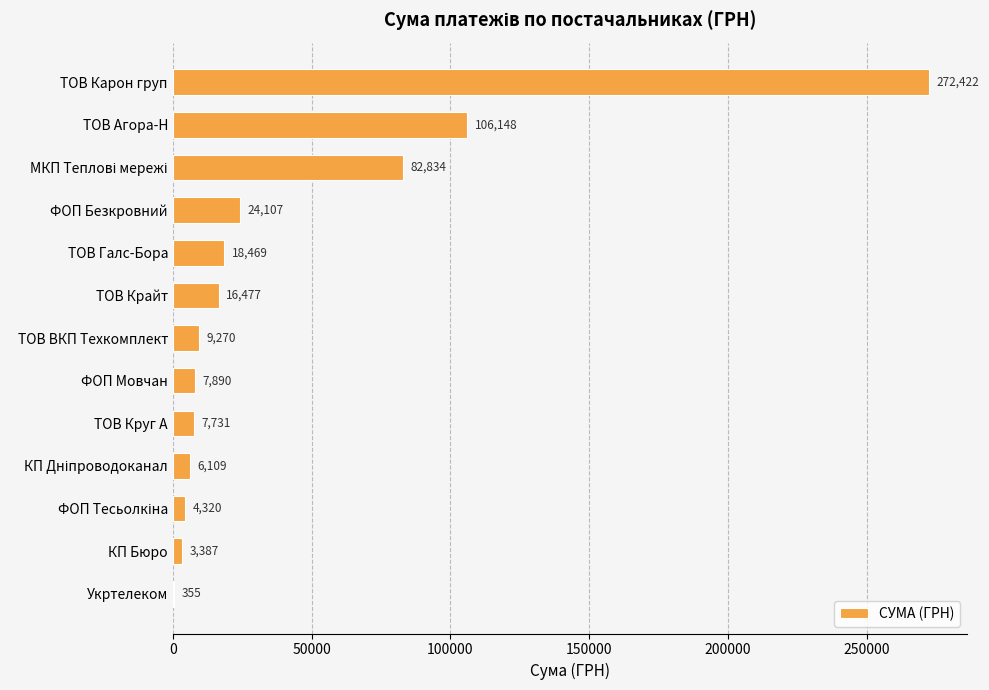

What is the maximum value shown in the chart?

272422.2